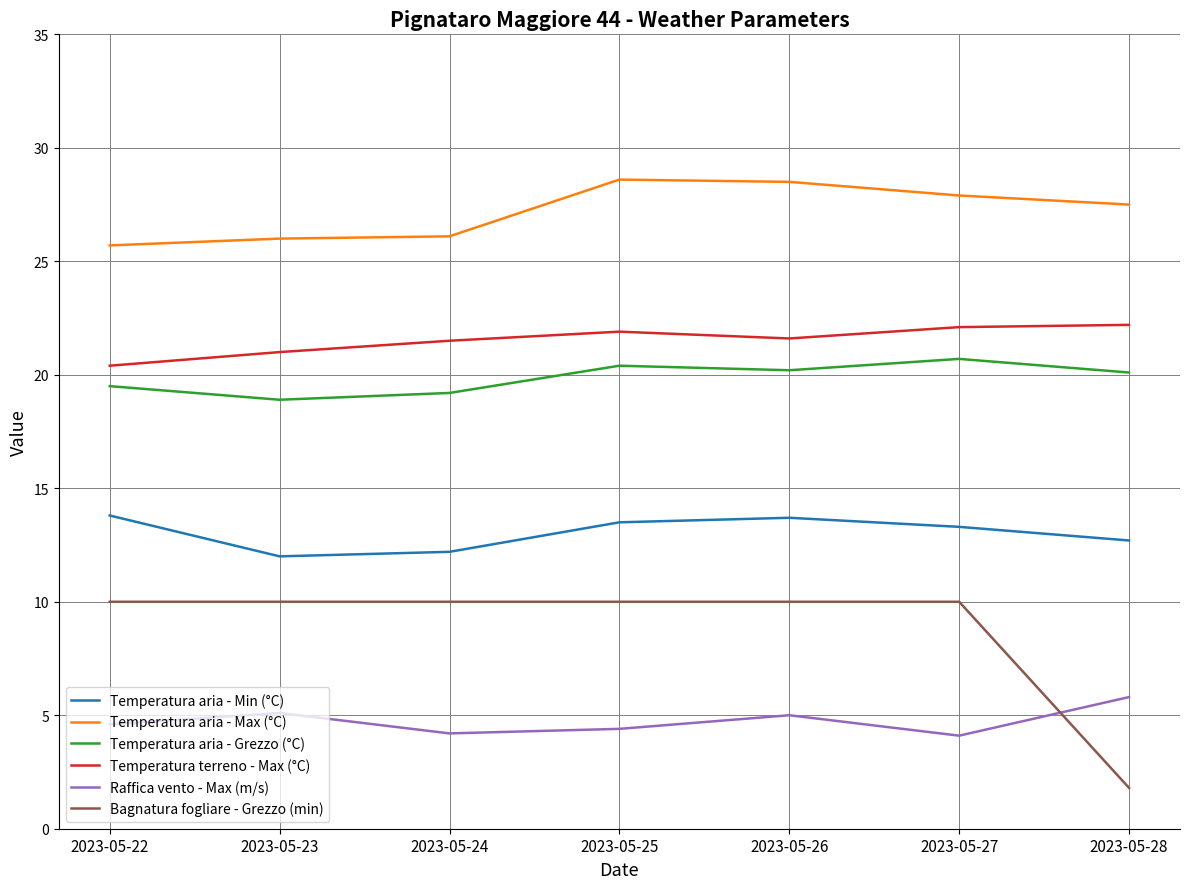

What is the difference between the Temperatura aria - Grezzo (°C) values at 2023-05-22 and 2023-05-27?

1.2